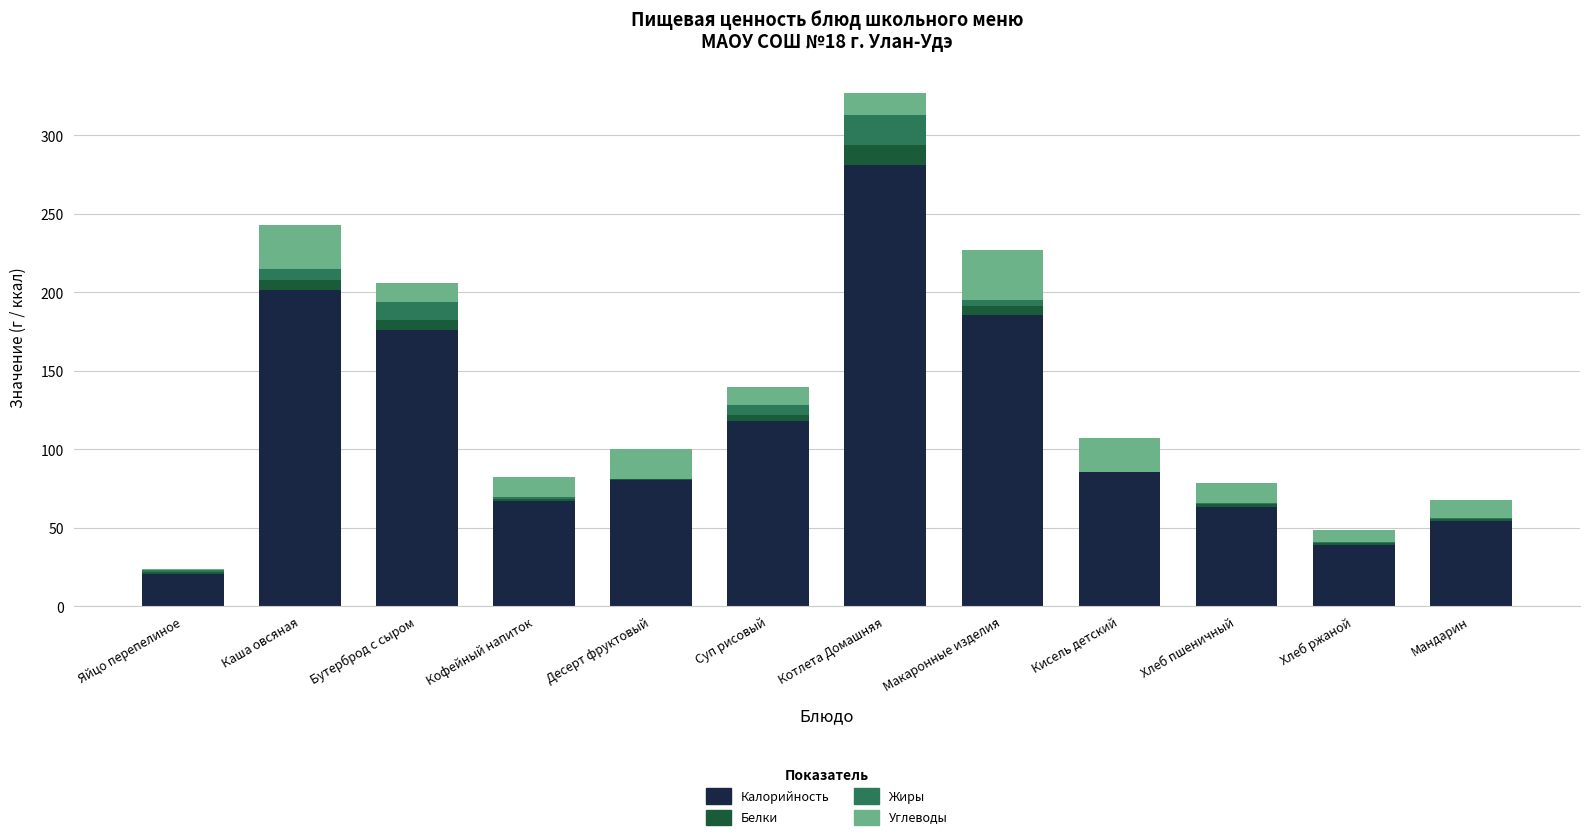

The Калорийность series shows 131.9 at Кисель детский. True or false?

False